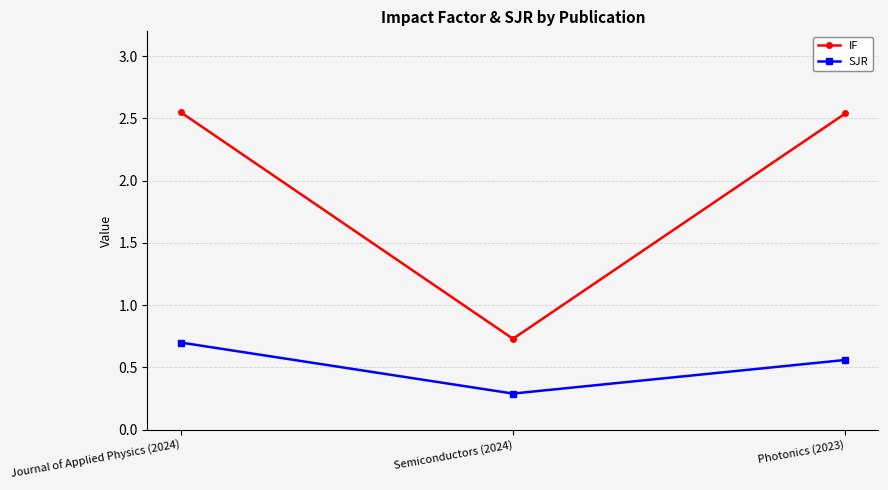

Is the value of SJR at Semiconductors (2024) greater than the value of IF at Semiconductors (2024)?

No